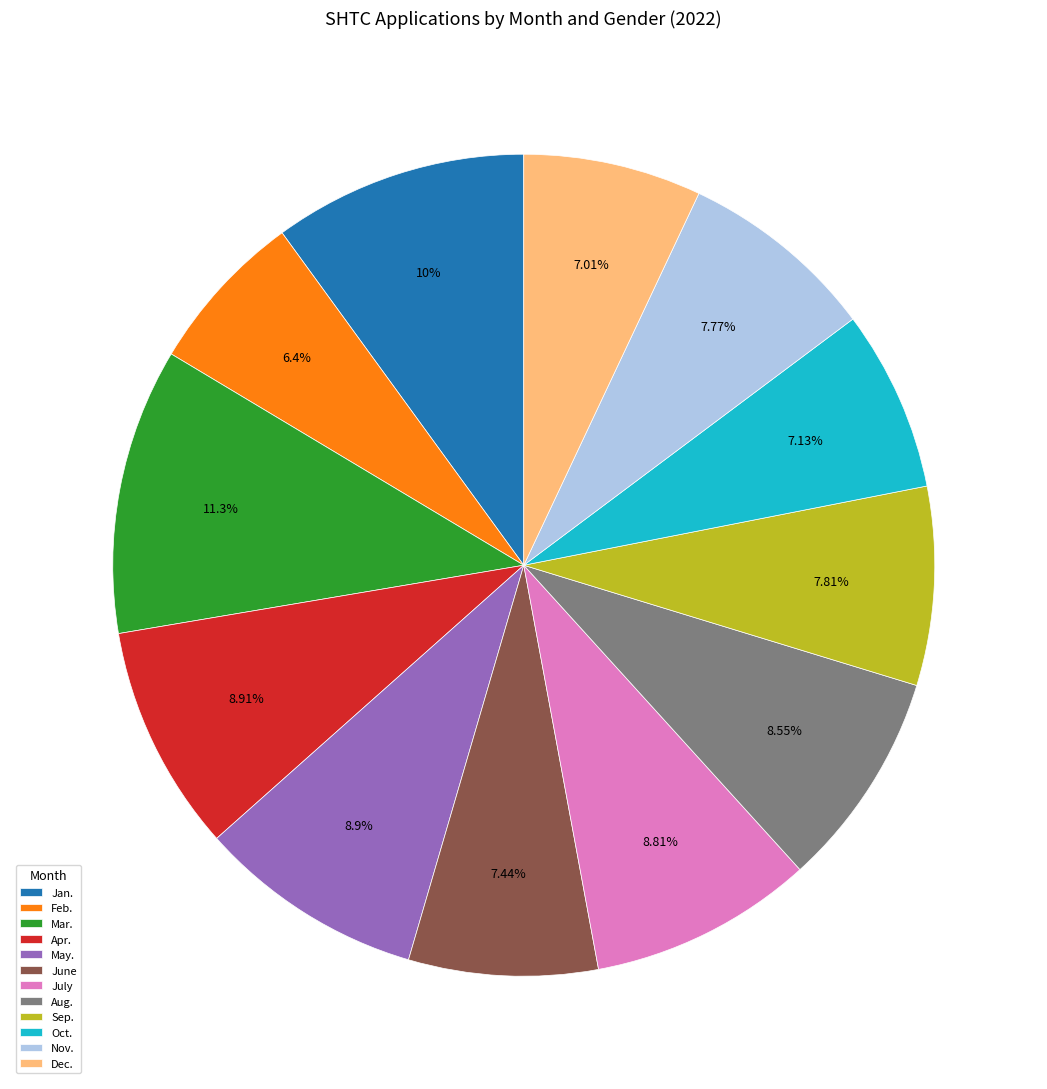

Is there any slice that represents more than half of the pie?

No